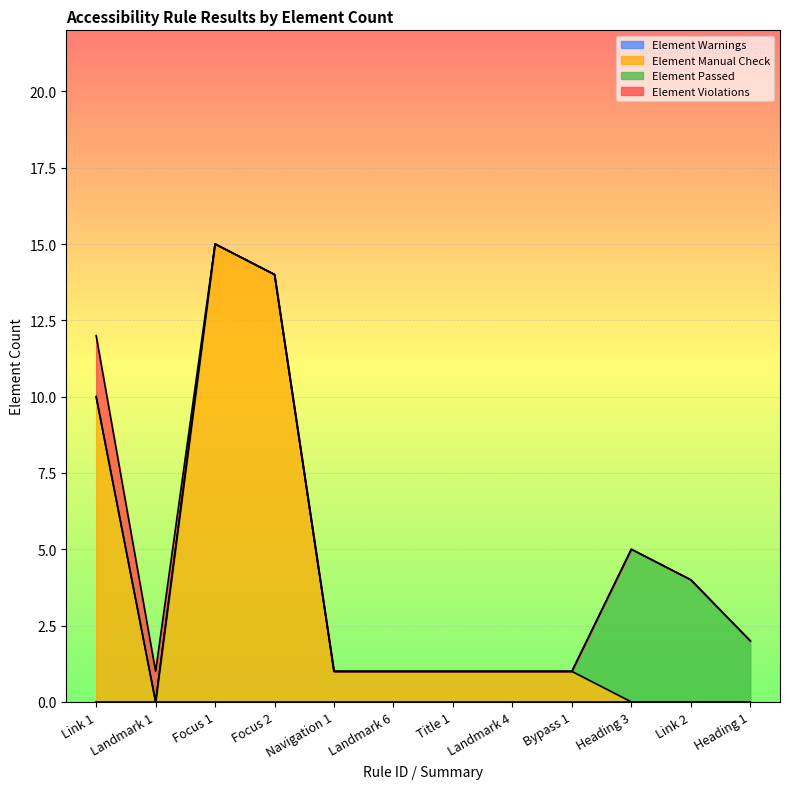

Where is Element Passed nearest to the value 2?

Heading 1